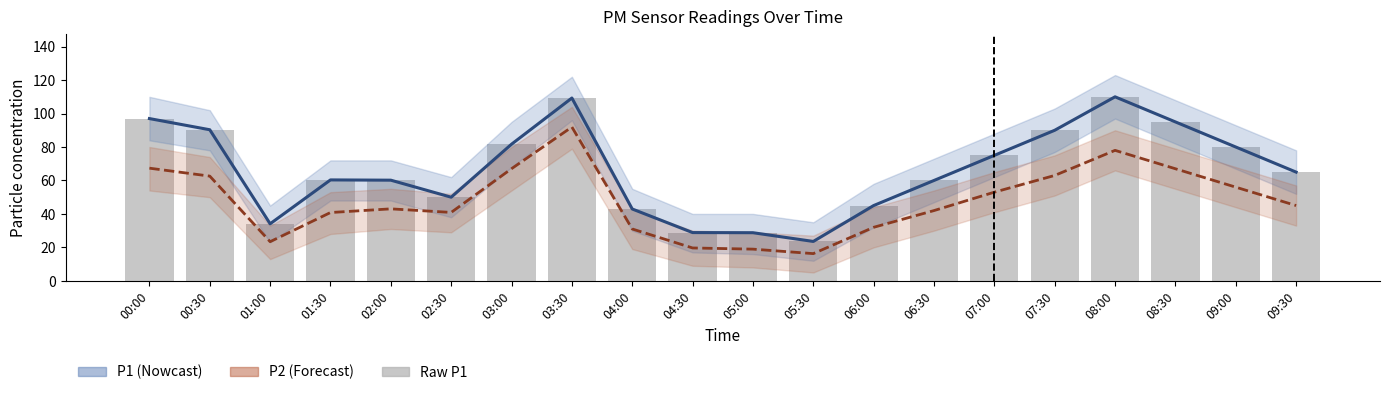

Is the value of P2 at 08:30 greater than the value of P1 at 03:30?

No